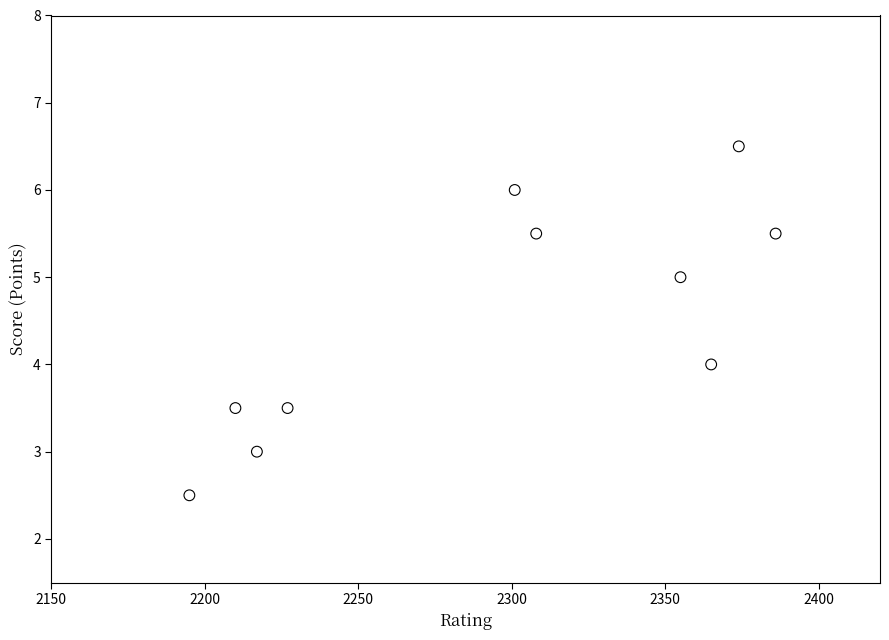

What is the average Y value?

4.5